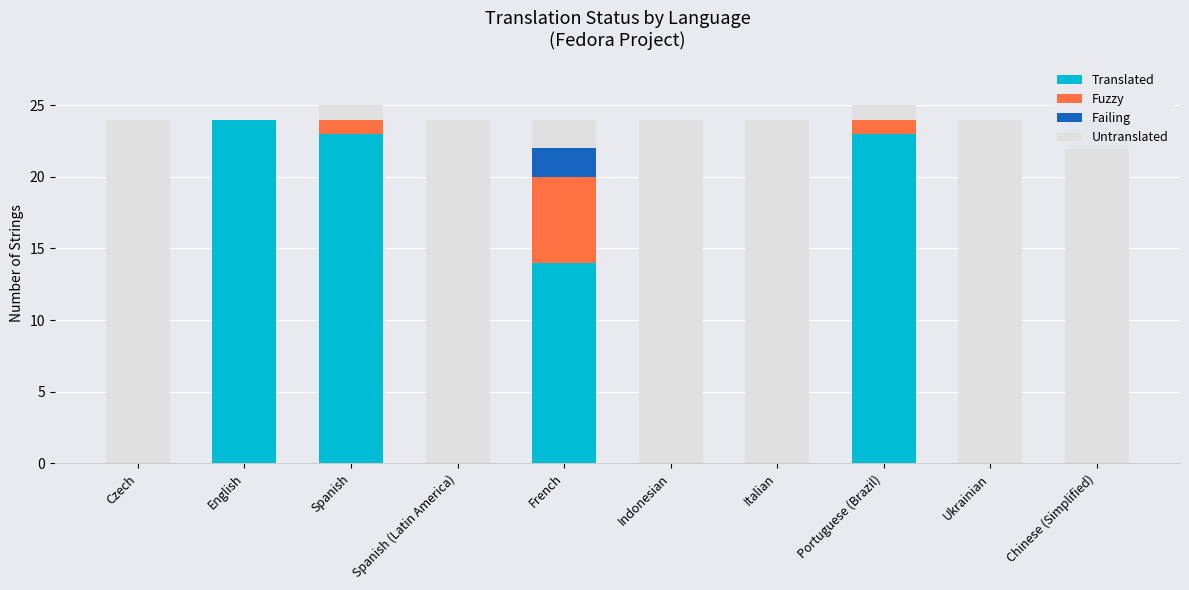

What is the sum of the Translated values at English and Czech?

24